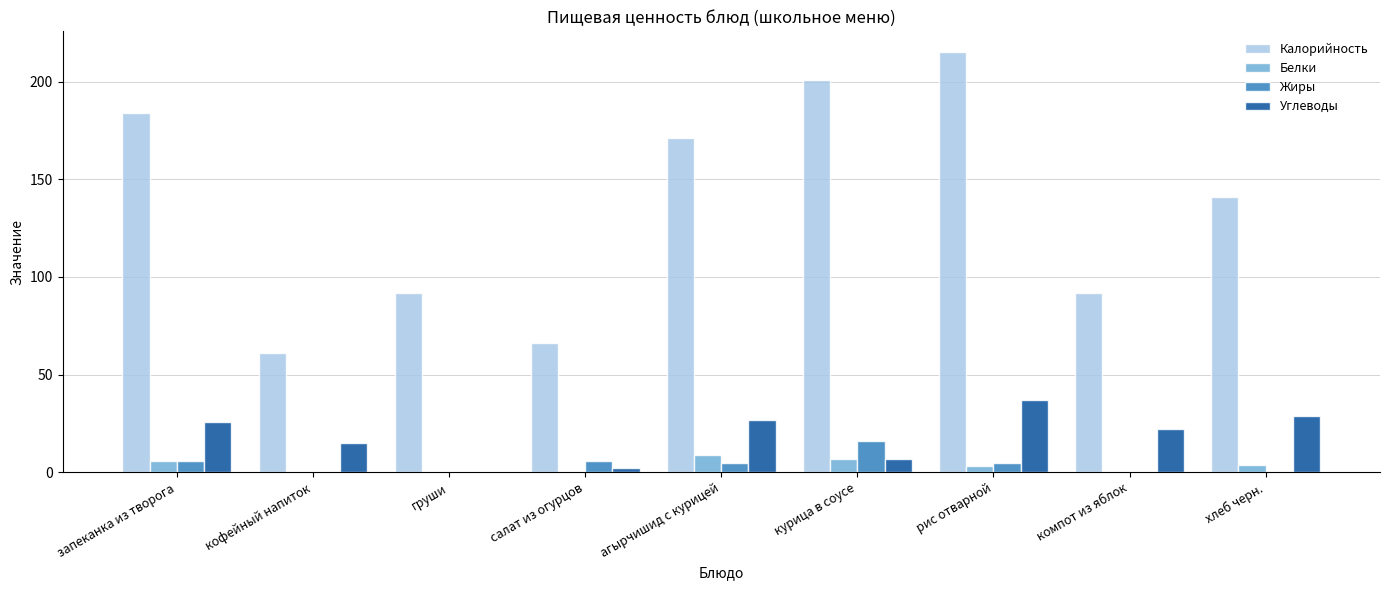

What is the sum of all Белки values?

29